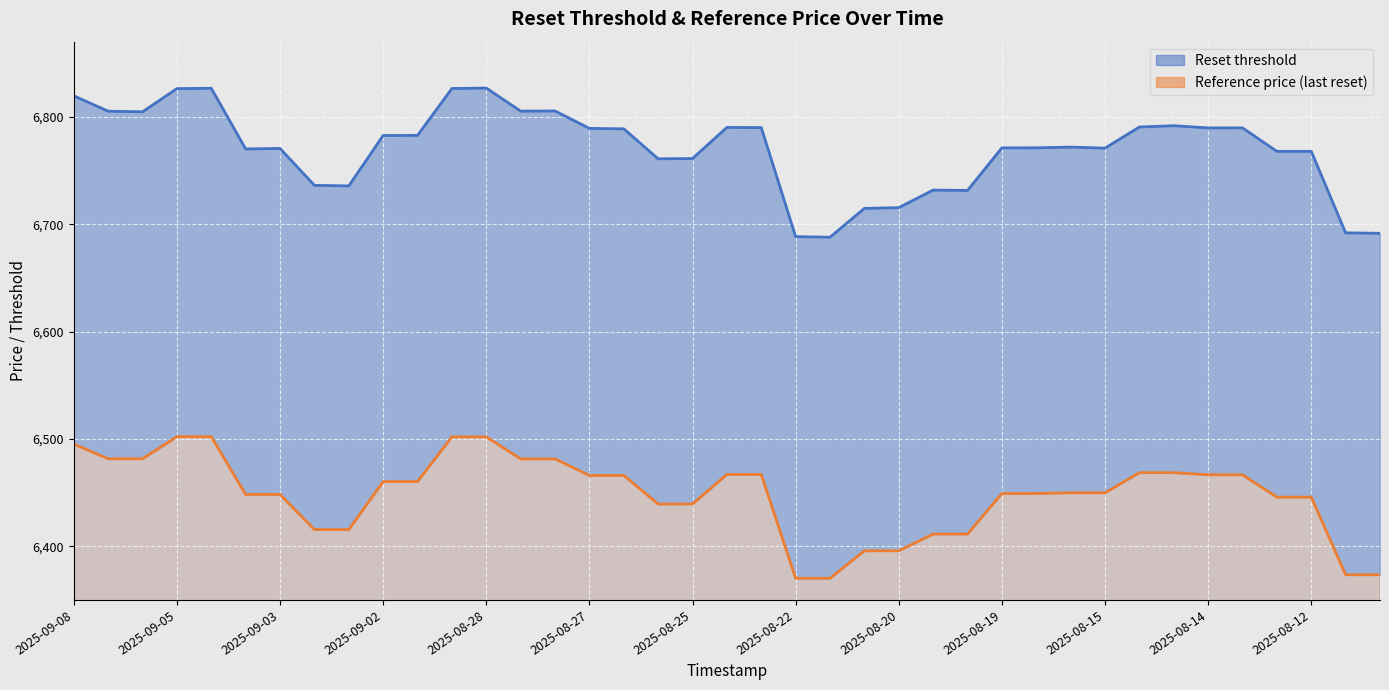

What is the highest value of the Reset threshold series?

6826.8